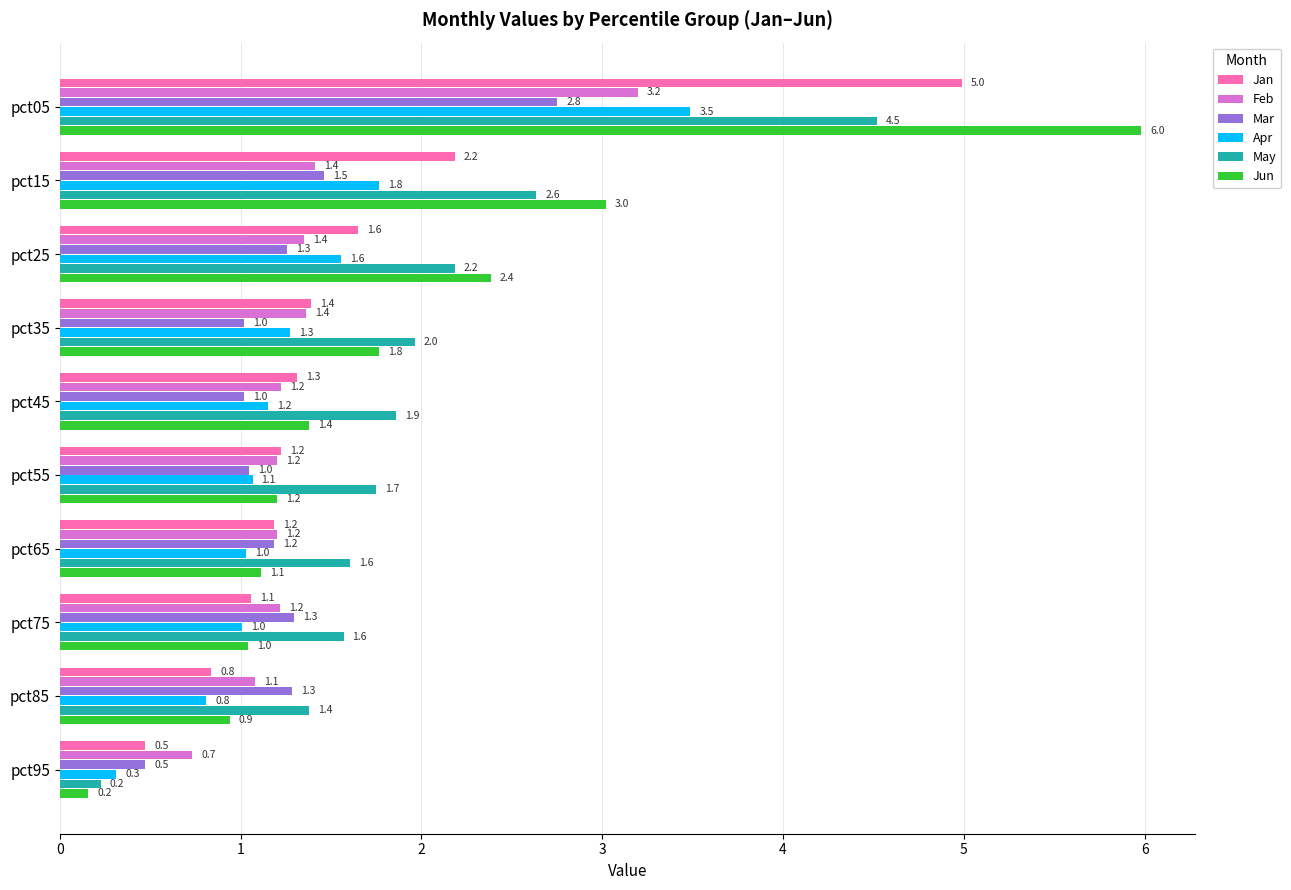

Which series changed the most between pct85 and pct95?

May